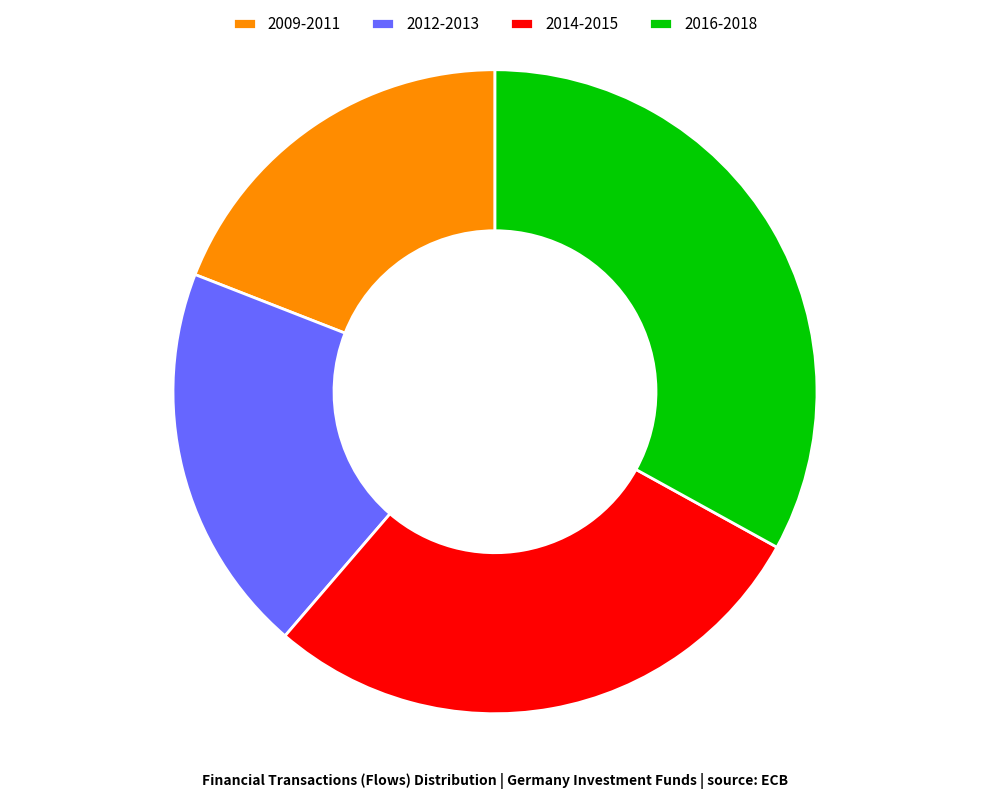

Is 2014-2015 the majority of the pie?

No